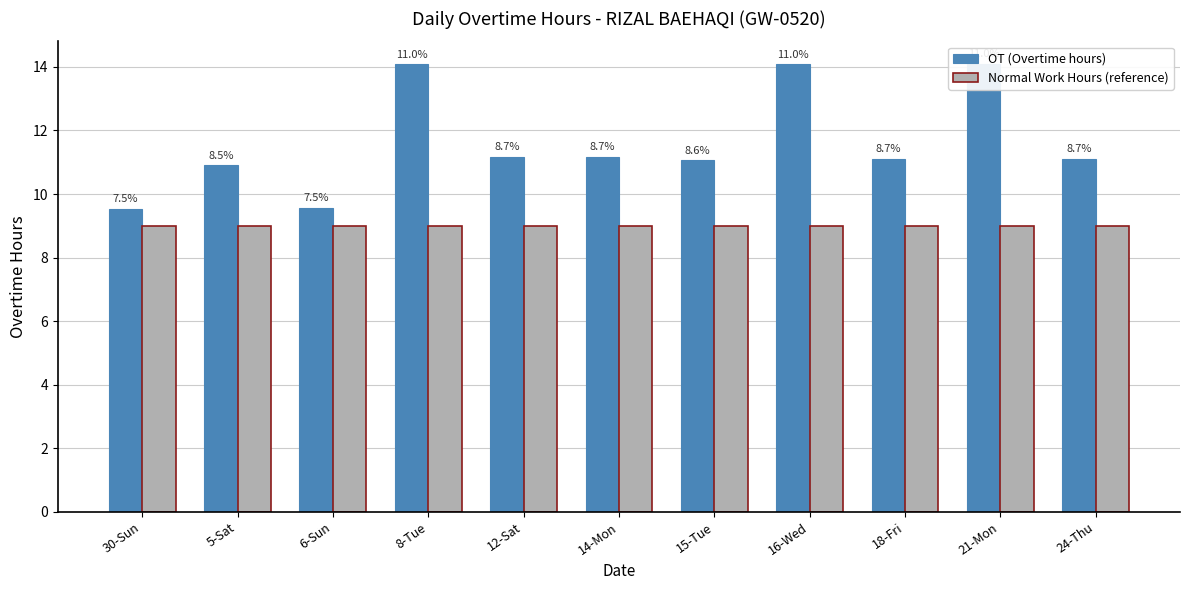

Between 14-Mon and 16-Wed, which is larger?

16-Wed